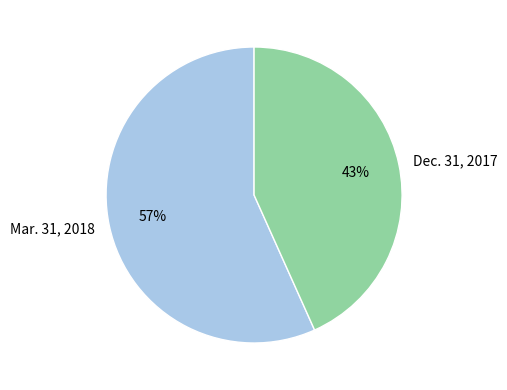

To the nearest percent, what is the combined percentage of Mar. 31, 2018 and Dec. 31, 2017?

100%